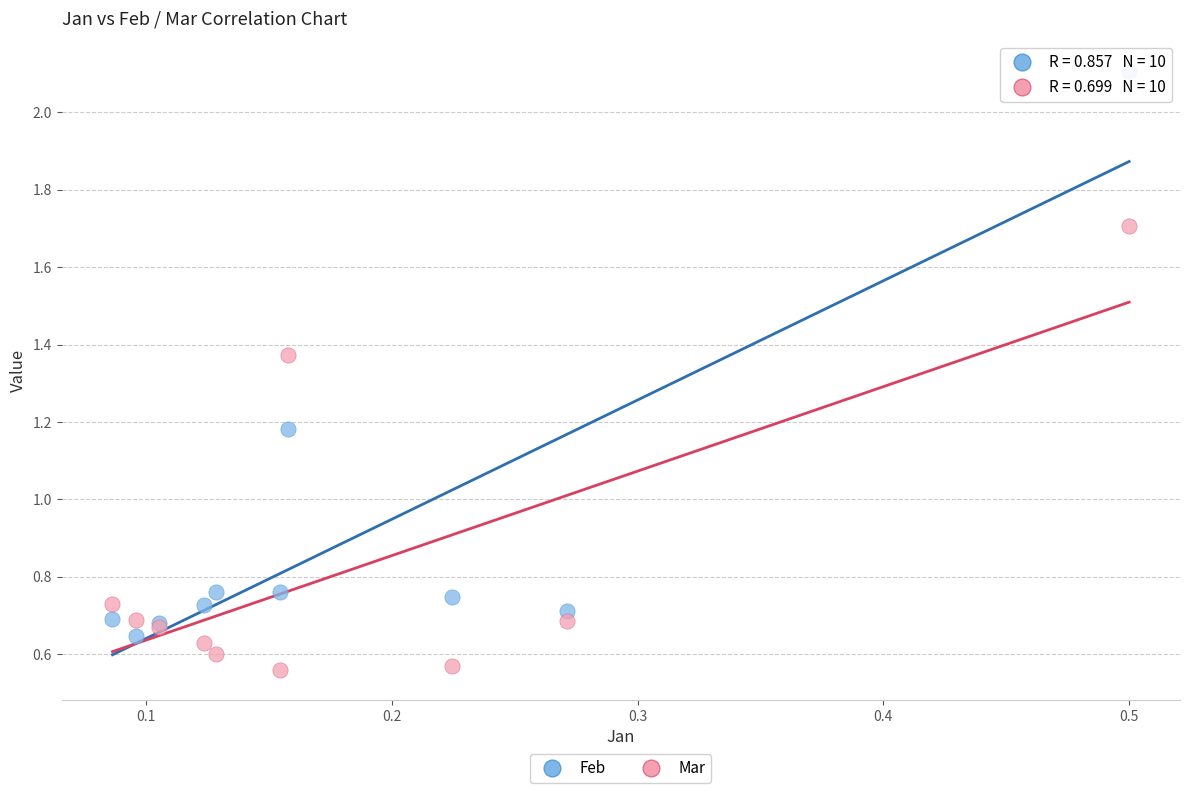

Which series reaches the minimum Y coordinate?

Mar